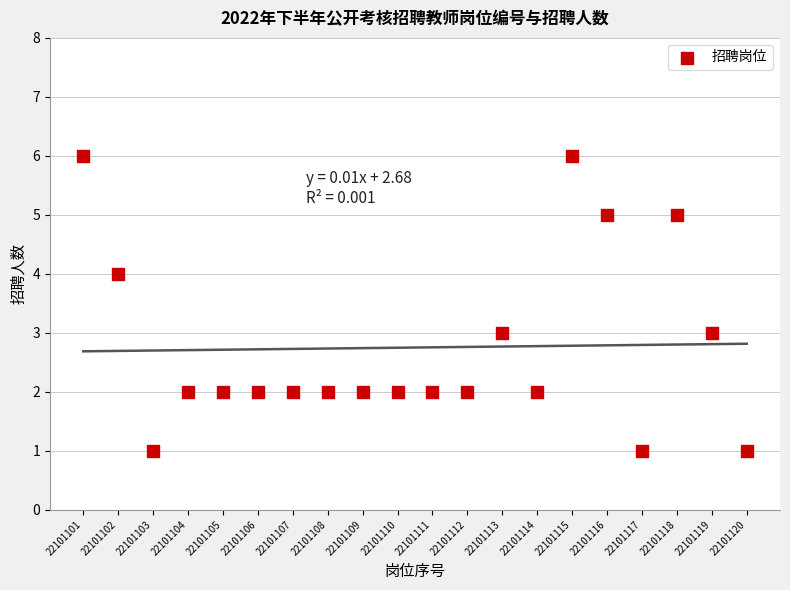

What is the range of X values (max minus min)?

19